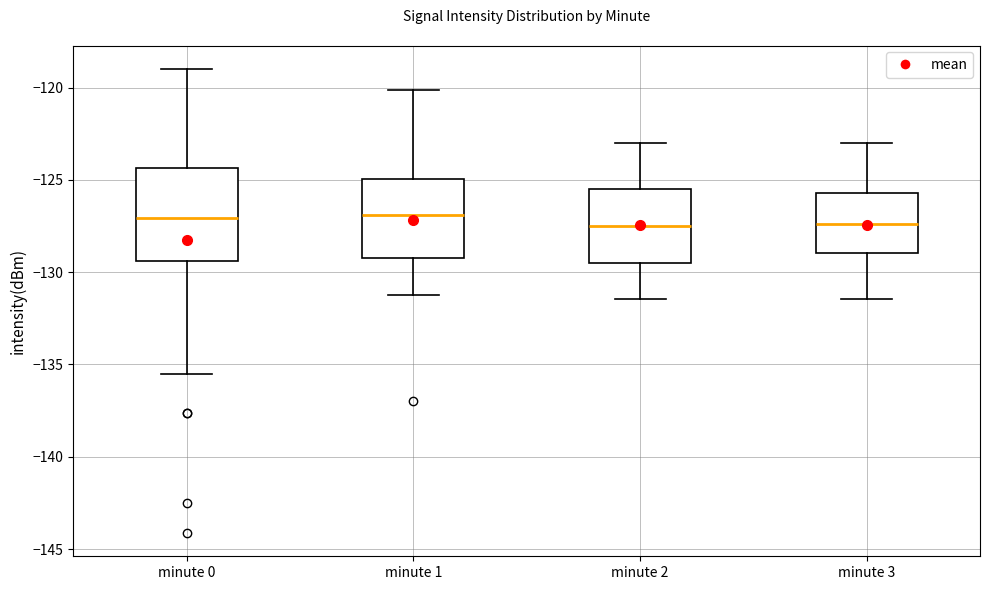

Comparing the boxes themselves (not the whiskers), which one is the tallest?

minute 0